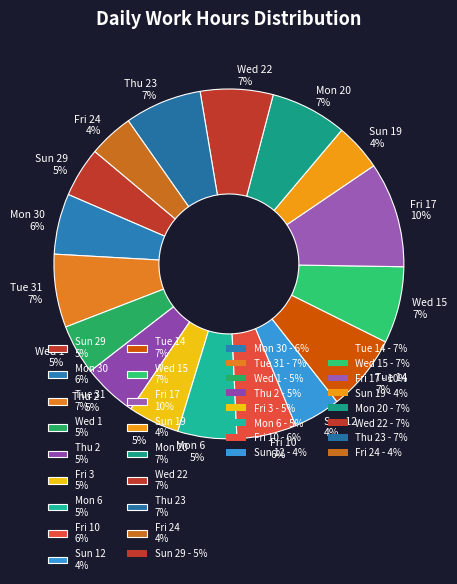

The Mon 20 7% slice represents 7% of the pie. True or false?

True